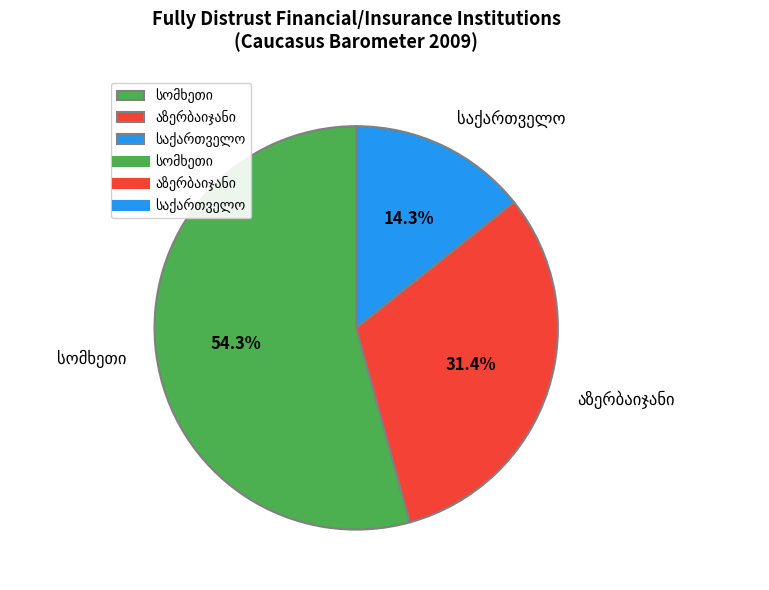

Is there a majority slice in this chart?

Yes